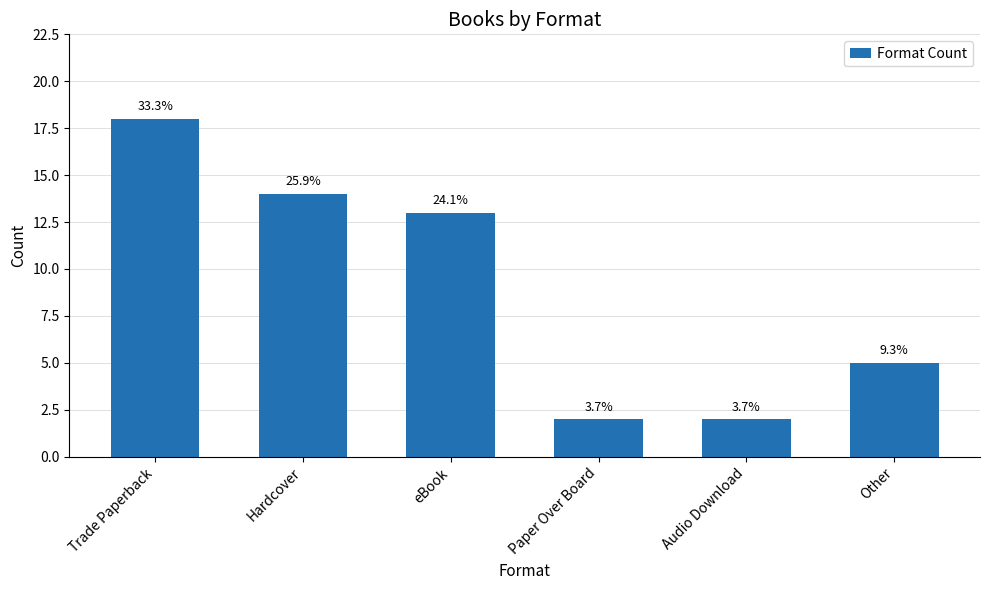

Are the bars horizontal?

No